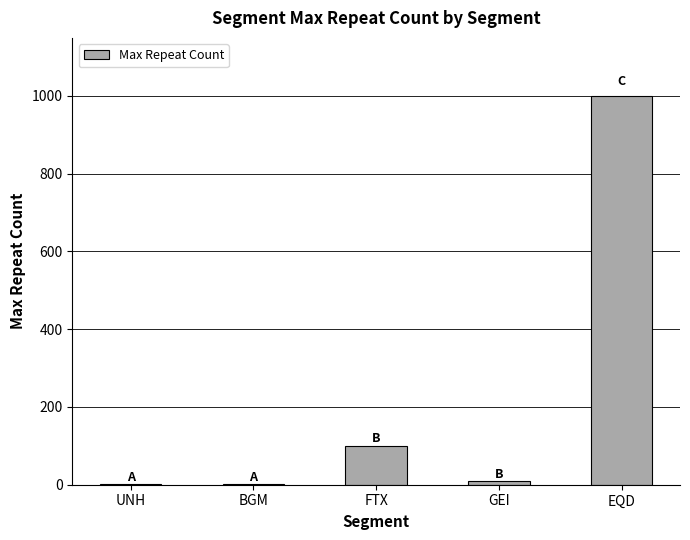

What is the average value?

222